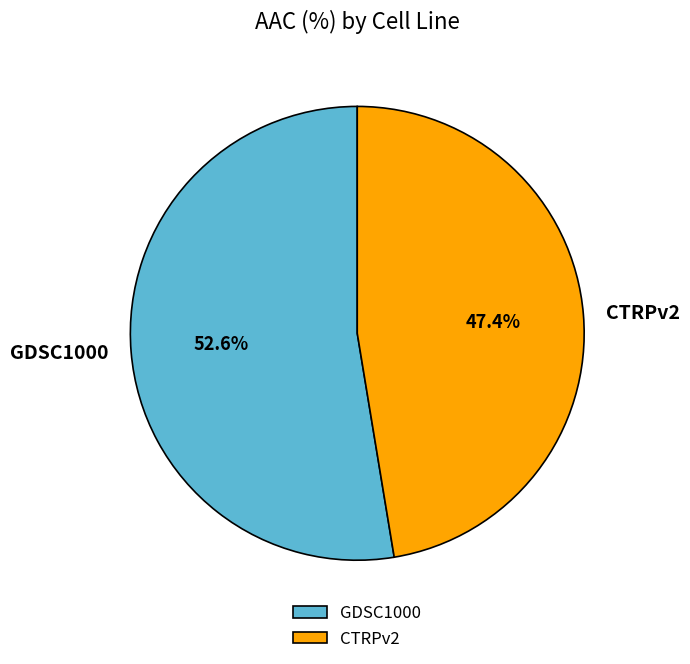

To the nearest percent, what percentage of the pie is GDSC1000?

53%